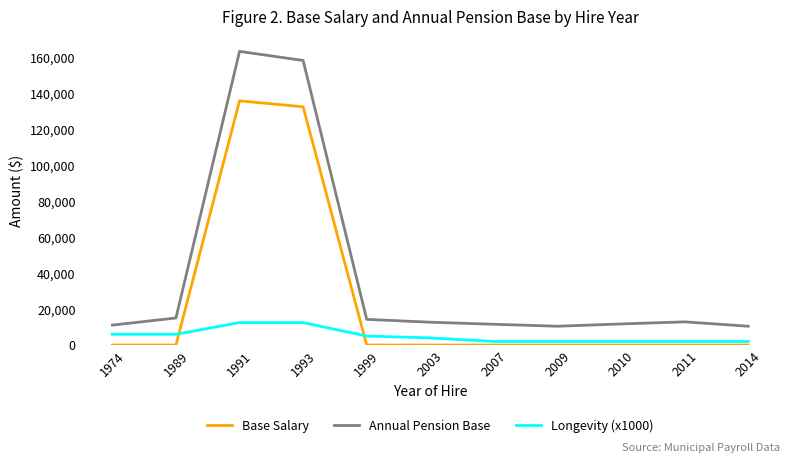

After their last crossing, which series has the higher values: Base Salary or Longevity (x1000)?

Longevity (x1000)